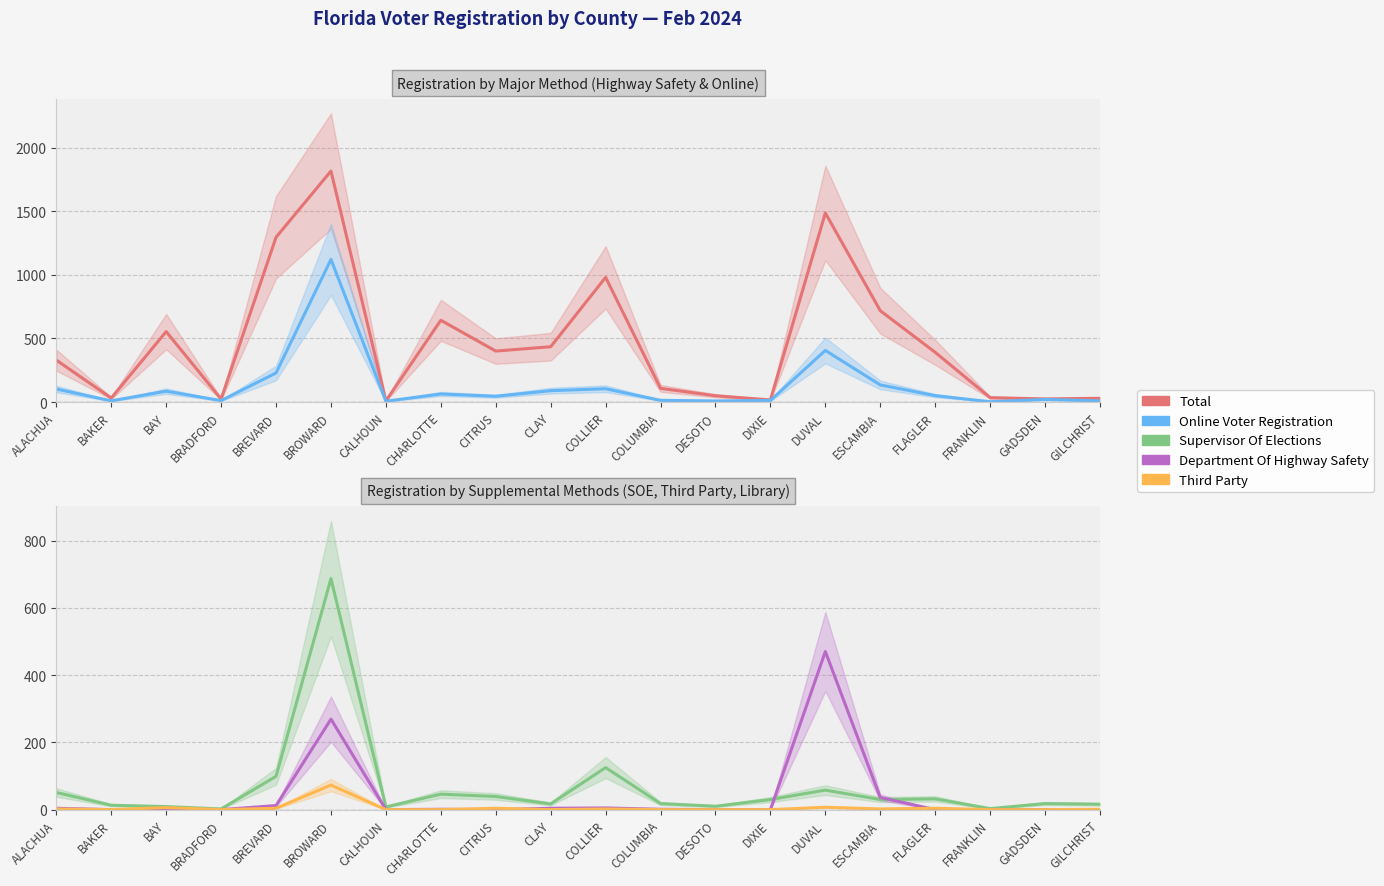

What is the value of the Online Voter Registration point at the 12th from the left?

14